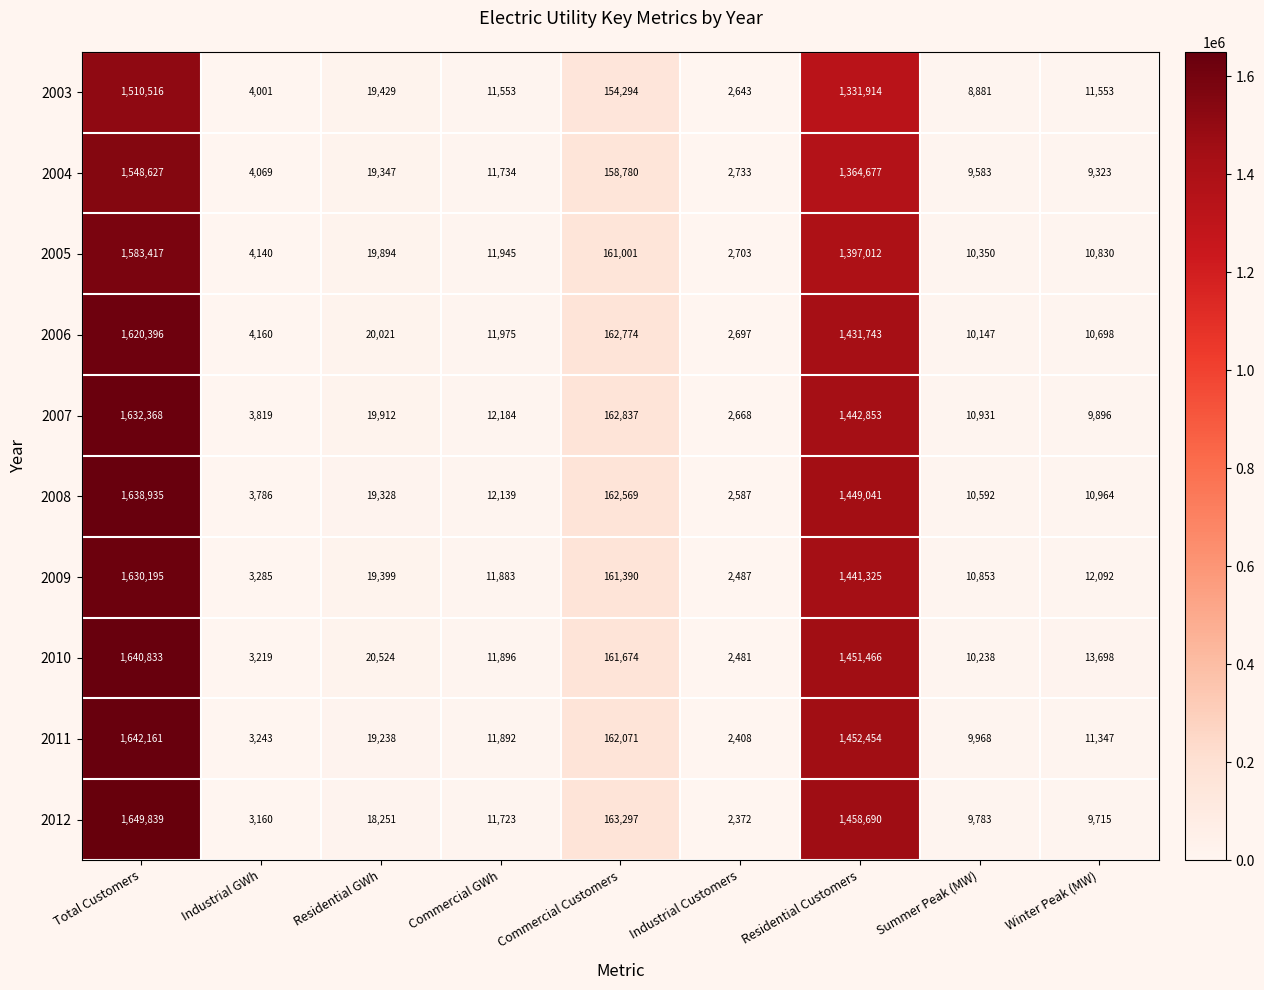

What is the smallest value displayed?

2372